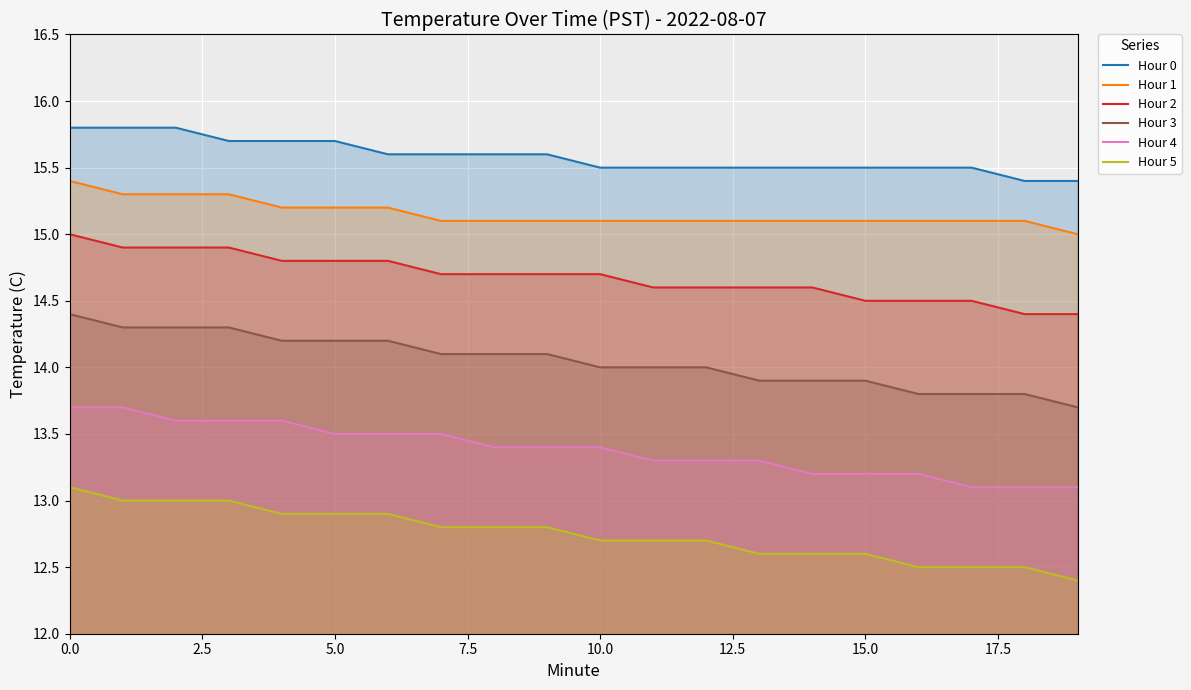

What is the sum of all Hour 2 values?

293.6